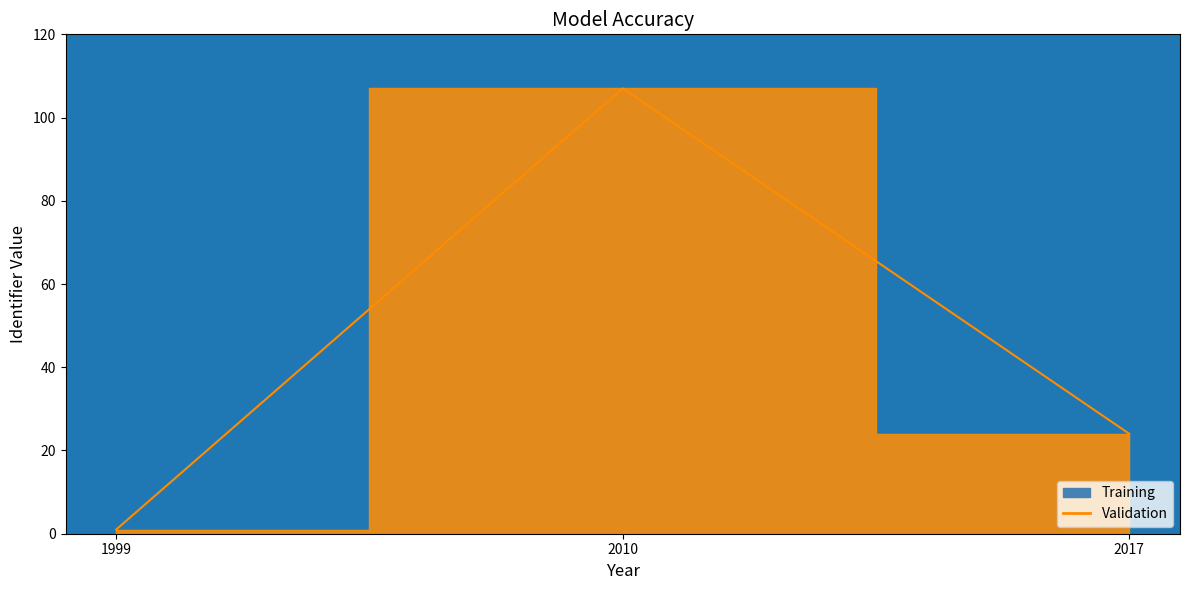

How many lines are shown in the chart?

1